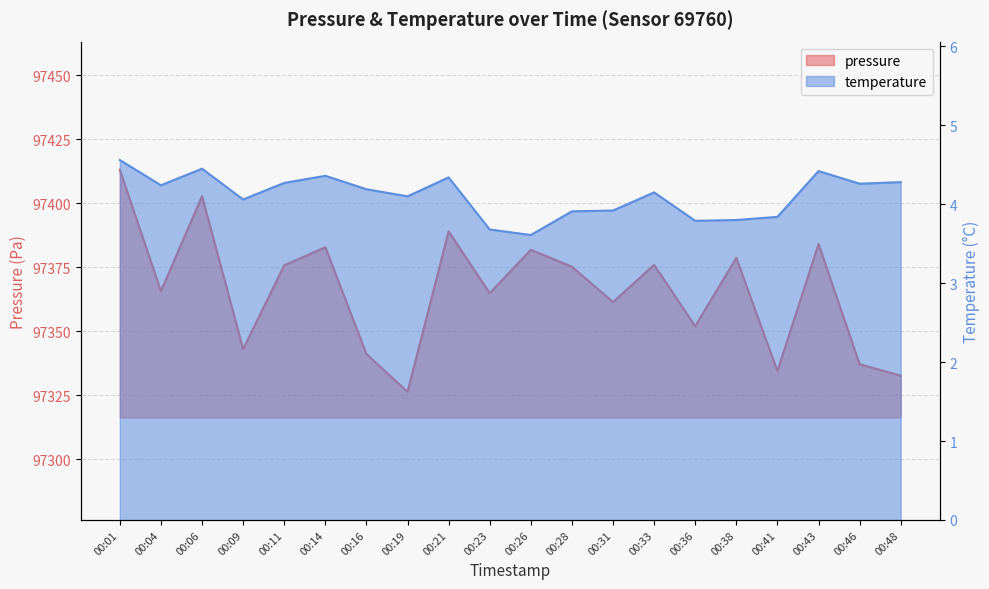

What is the difference between the highest and lowest values at 00:46?

97332.9